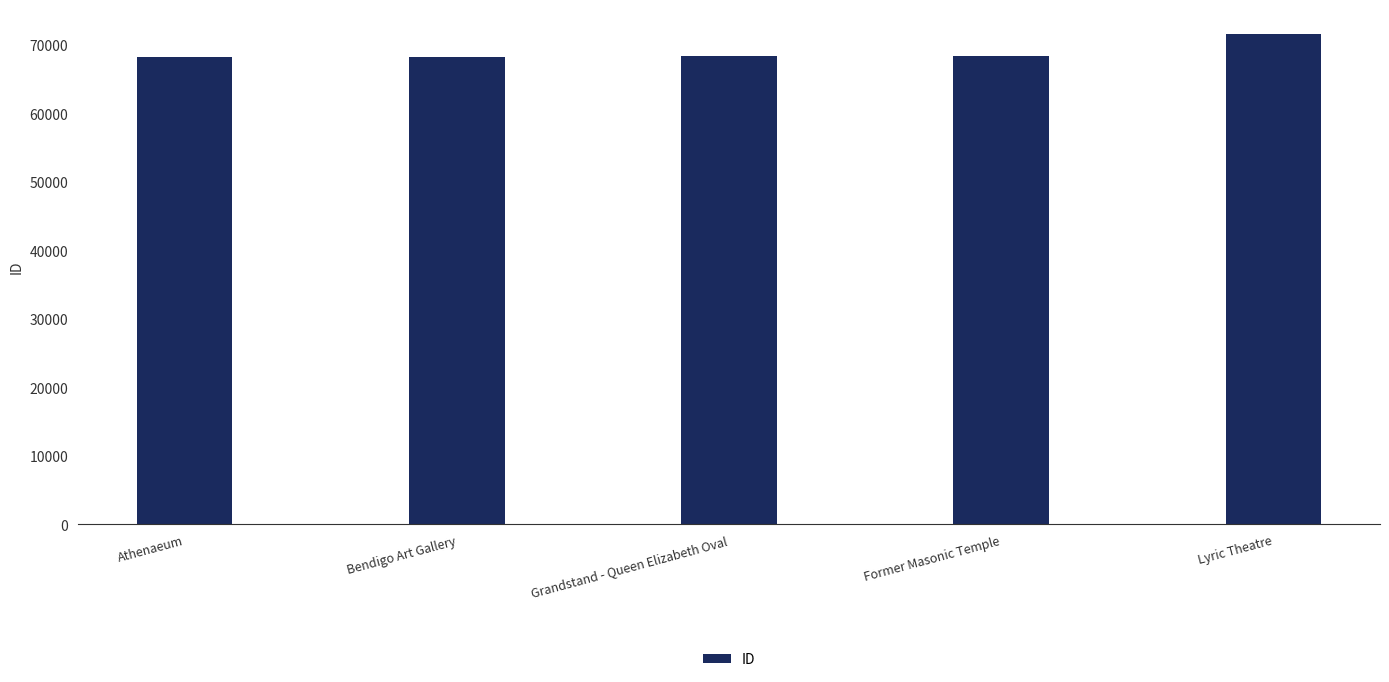

Rank the categories by value from highest to lowest.

Lyric Theatre, Former Masonic Temple, Grandstand - Queen Elizabeth Oval, Bendigo Art Gallery, Athenaeum